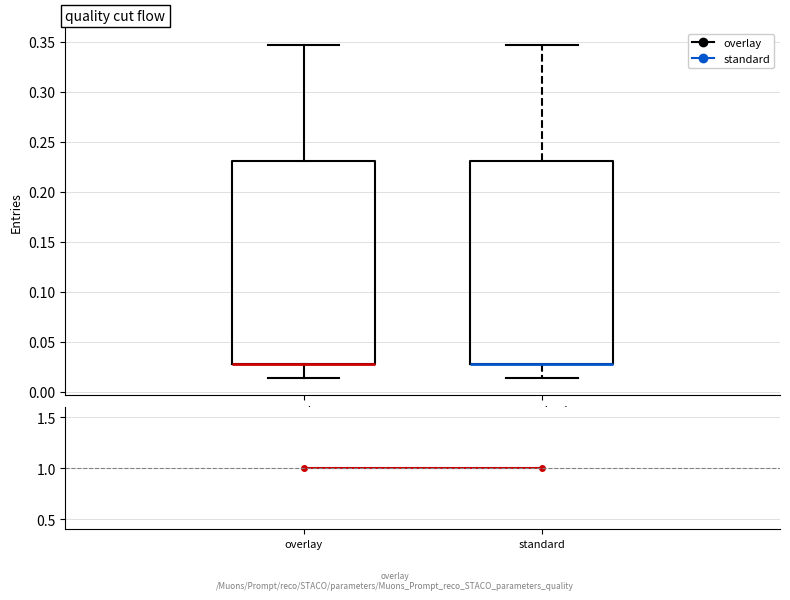

Reading left to right, read every box against the y-axis: the position of its median line, the range the box covers, and the ends of its whiskers. The values are not printed on the chart, so give them approximately, as read against the axis.

overlay: median 0.025 (drawn on the box's lower edge), box 0.025 to 0.230, whiskers 0.015 to 0.345
standard: median 0.025 (drawn on the box's lower edge), box 0.025 to 0.230, whiskers 0.015 to 0.345